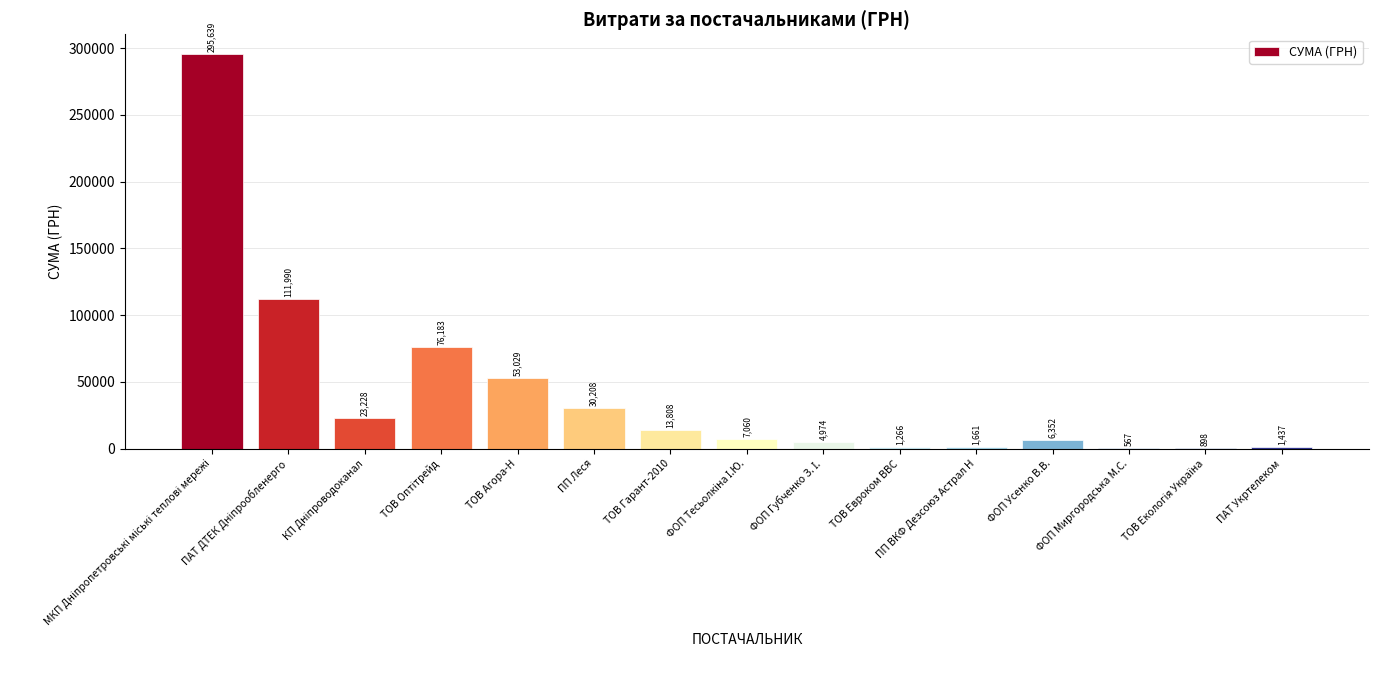

Which has a higher value, ПП ВКФ Дезсоюз Астрал Н or ТОВ Евроком ВВС?

ПП ВКФ Дезсоюз Астрал Н